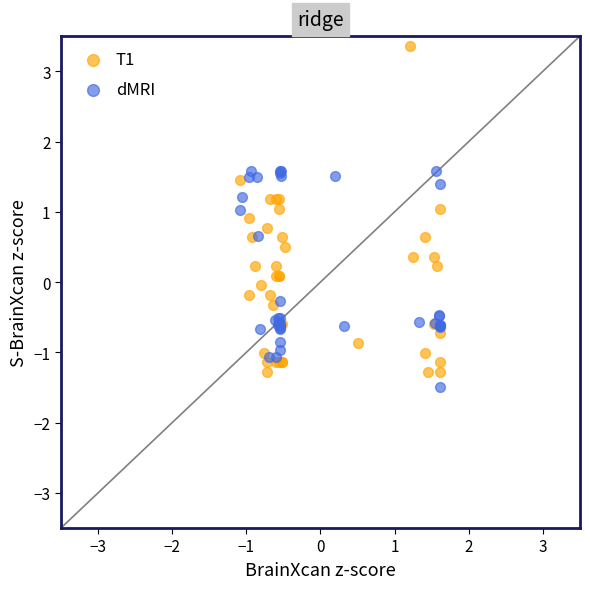

Which series reaches the minimum Y coordinate?

dMRI